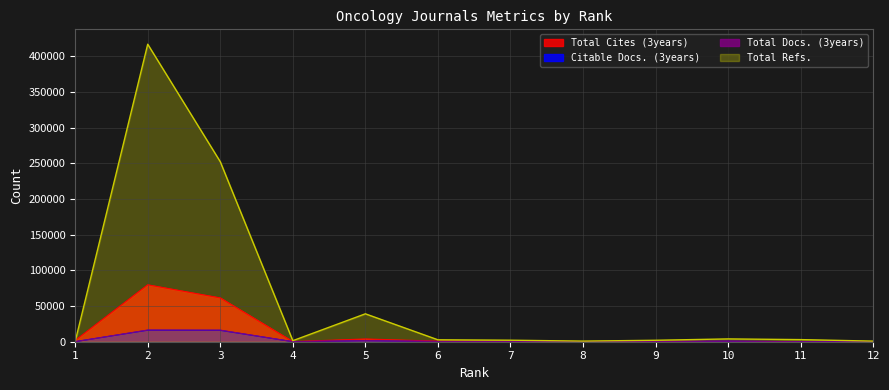

At which category does Total Refs. reach its first local valley?

4